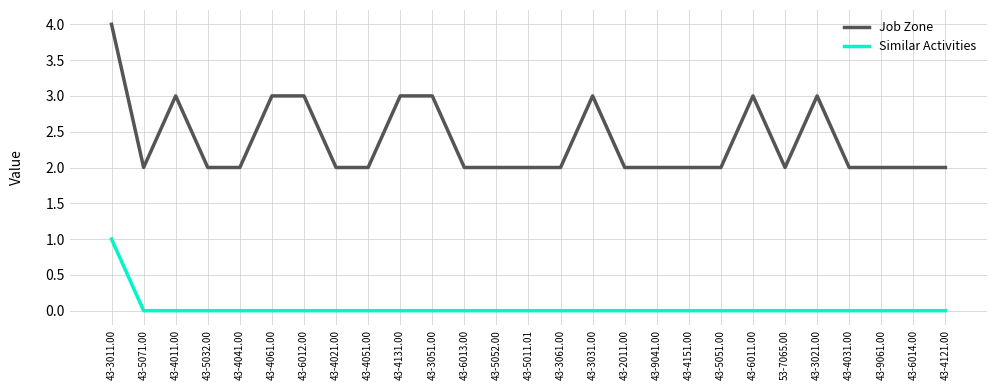

Reading left to right, list all the values displayed in this chart.

Job Zone: 43-3011.00=4	43-5071.00=2	43-4011.00=3	43-5032.00=2	43-4041.00=2	43-4061.00=3	43-6012.00=3	43-4021.00=2	43-4051.00=2	43-4131.00=3	43-3051.00=3	43-6013.00=2	43-5052.00=2	43-5011.01=2	43-3061.00=2	43-3031.00=3	43-2011.00=2	43-9041.00=2	43-4151.00=2	43-5051.00=2	43-6011.00=3	53-7065.00=2	43-3021.00=3	43-4031.00=2	43-9061.00=2	43-6014.00=2	43-4121.00=2
Similar Activities: 43-3011.00=1	43-5071.00=0	43-4011.00=0	43-5032.00=0	43-4041.00=0	43-4061.00=0	43-6012.00=0	43-4021.00=0	43-4051.00=0	43-4131.00=0	43-3051.00=0	43-6013.00=0	43-5052.00=0	43-5011.01=0	43-3061.00=0	43-3031.00=0	43-2011.00=0	43-9041.00=0	43-4151.00=0	43-5051.00=0	43-6011.00=0	53-7065.00=0	43-3021.00=0	43-4031.00=0	43-9061.00=0	43-6014.00=0	43-4121.00=0